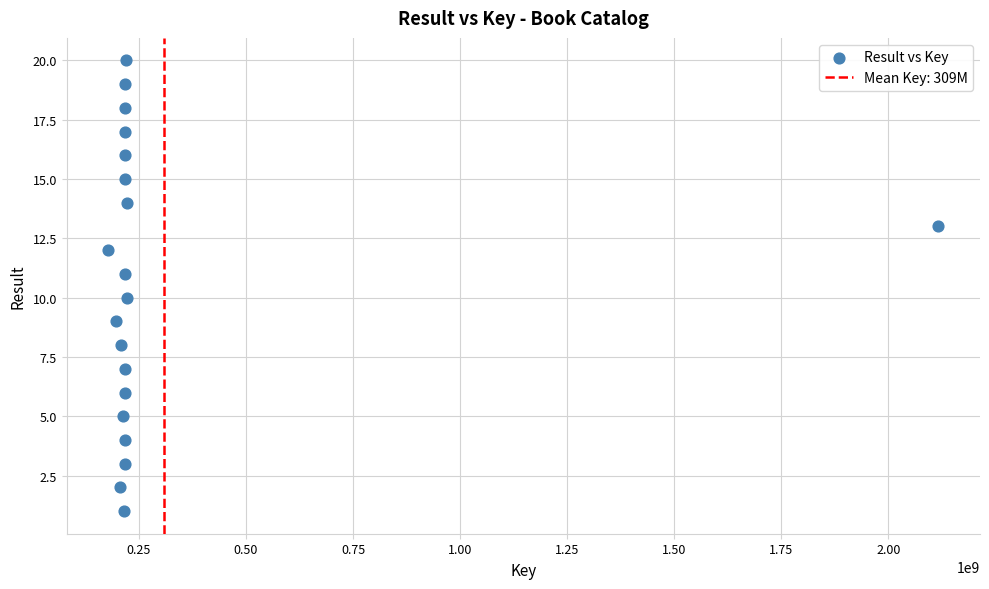

What is the range of Y values (max minus min)?

19